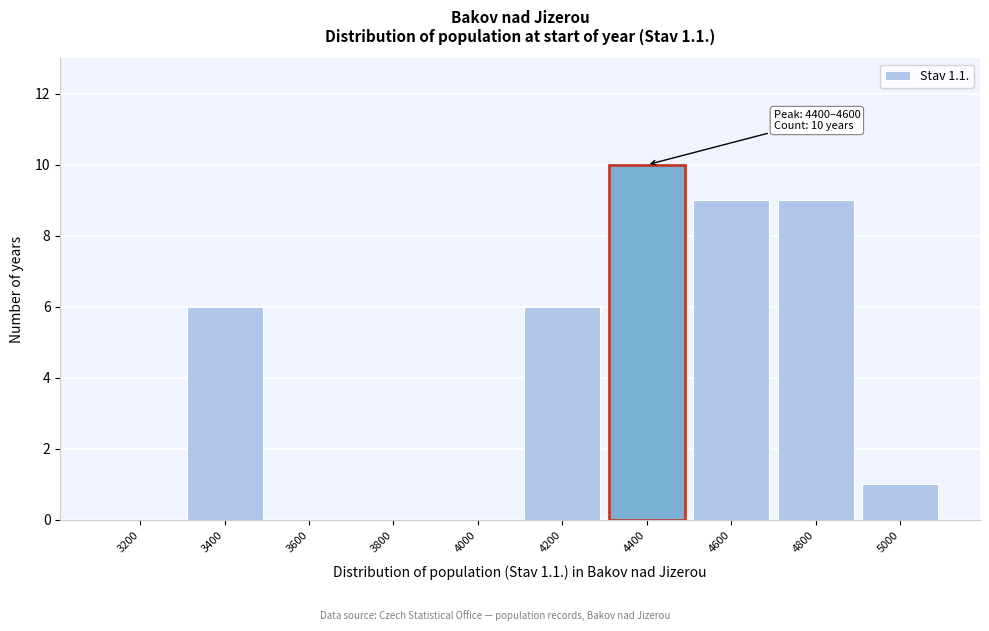

Reading left to right, transcribe all the data shown in this chart.

3200=0	3400=6	3600=0	3800=0	4000=0	4200=6	4400=10	4600=9	4800=9	5000=1